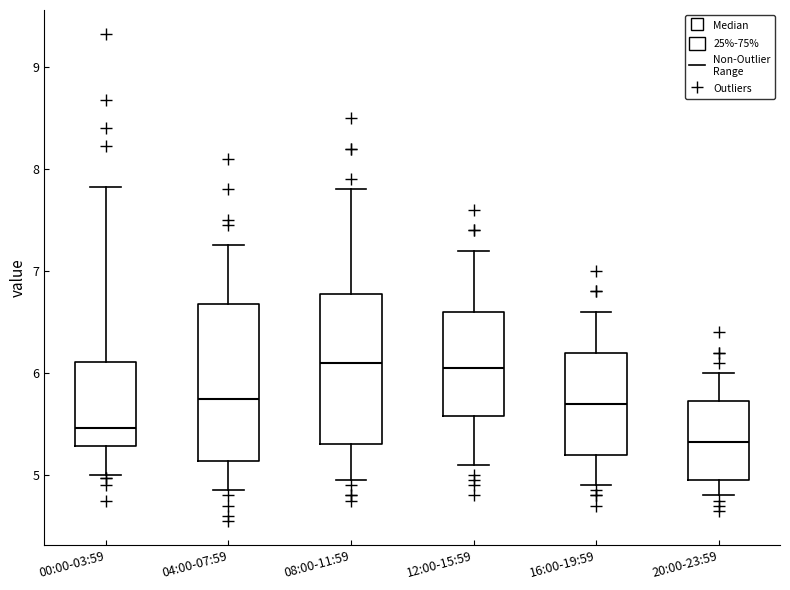

Reading left to right, read every box against the y-axis: the position of its median line, the range the box covers, and the ends of its whiskers. The values are not printed on the chart, so give them approximately, as read against the axis.

00:00-03:59: median 5.5, box 5.3 to 6.1, whiskers 5.0 to 7.8
04:00-07:59: median 5.8, box 5.1 to 6.7, whiskers 4.9 to 7.3
08:00-11:59: median 6.1, box 5.3 to 6.8, whiskers 5.0 to 7.8
12:00-15:59: median 6.1, box 5.6 to 6.6, whiskers 5.1 to 7.2
16:00-19:59: median 5.7, box 5.2 to 6.2, whiskers 4.9 to 6.6
20:00-23:59: median 5.3, box 5.0 to 5.7, whiskers 4.8 to 6.0